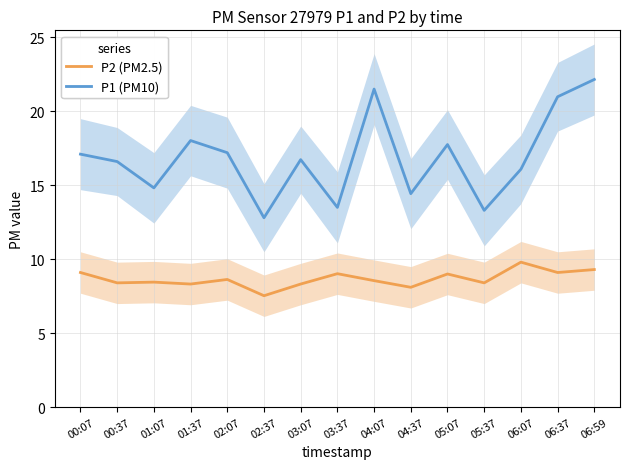

How many distinct data groups are displayed?

2